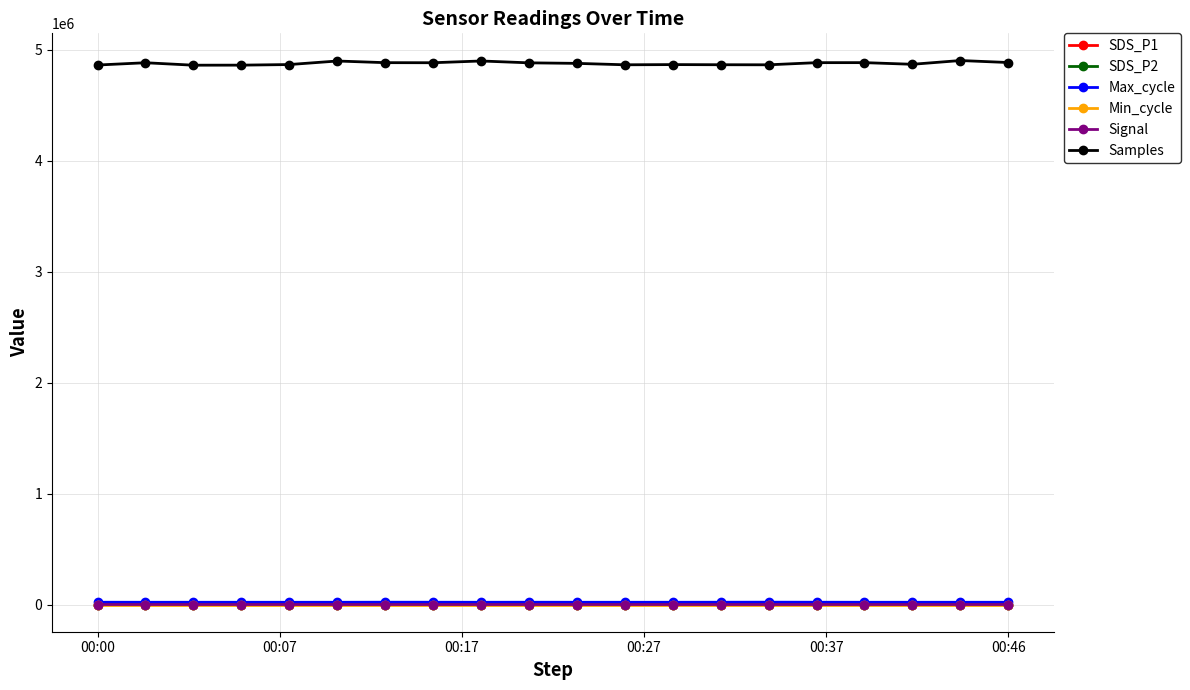

What is the lowest value of the SDS_P2 series?

6.5